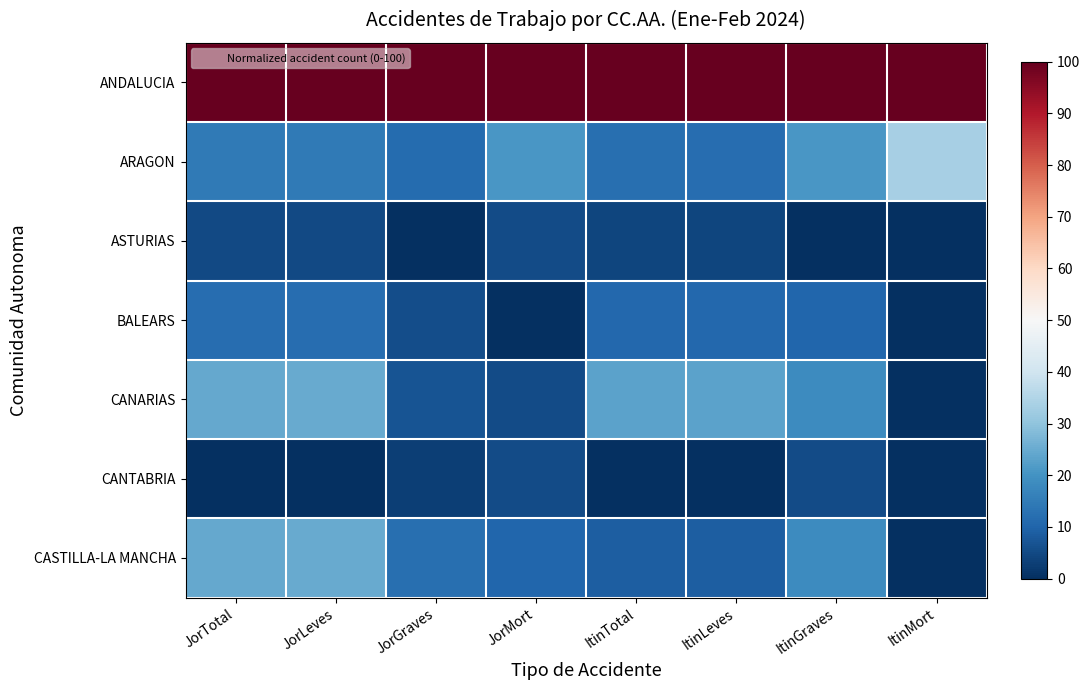

What is the total value across all series at ItinTotal?

158.9